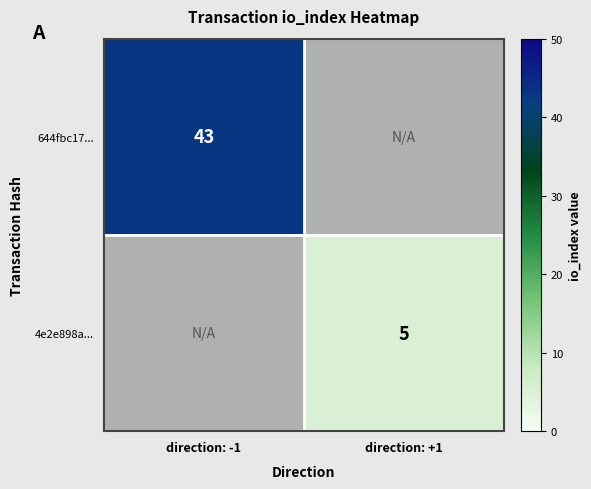

Which has a higher value, direction: +1 or direction: -1?

direction: -1